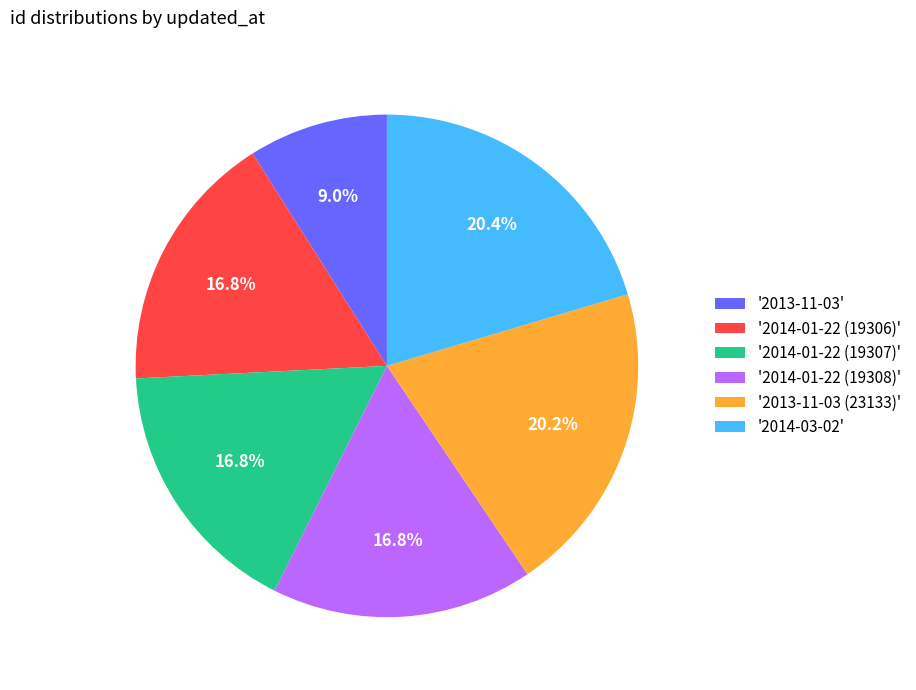

How many slices are in this pie chart?

6